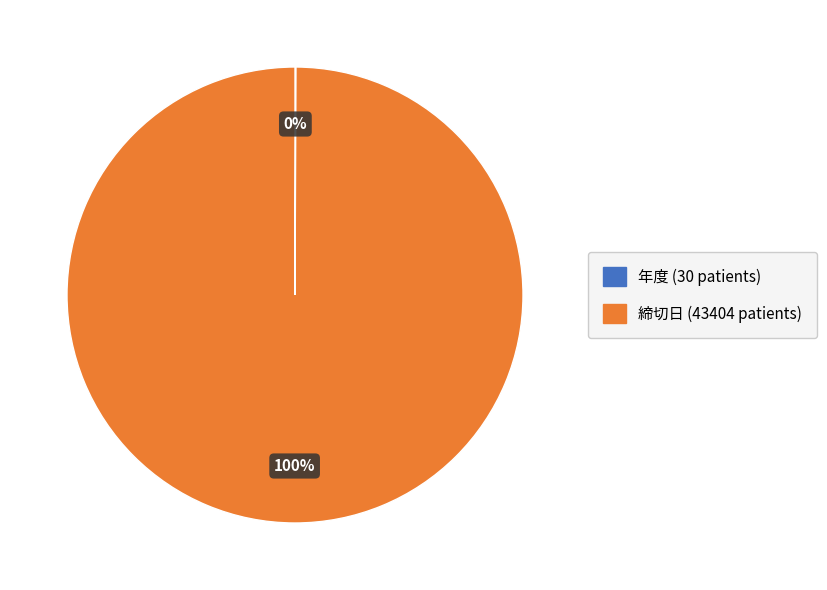

The 締切日 slice represents 100% of the pie. True or false?

True